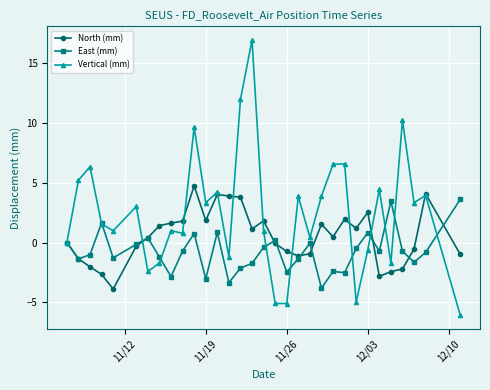

How many series are shown in this chart?

3